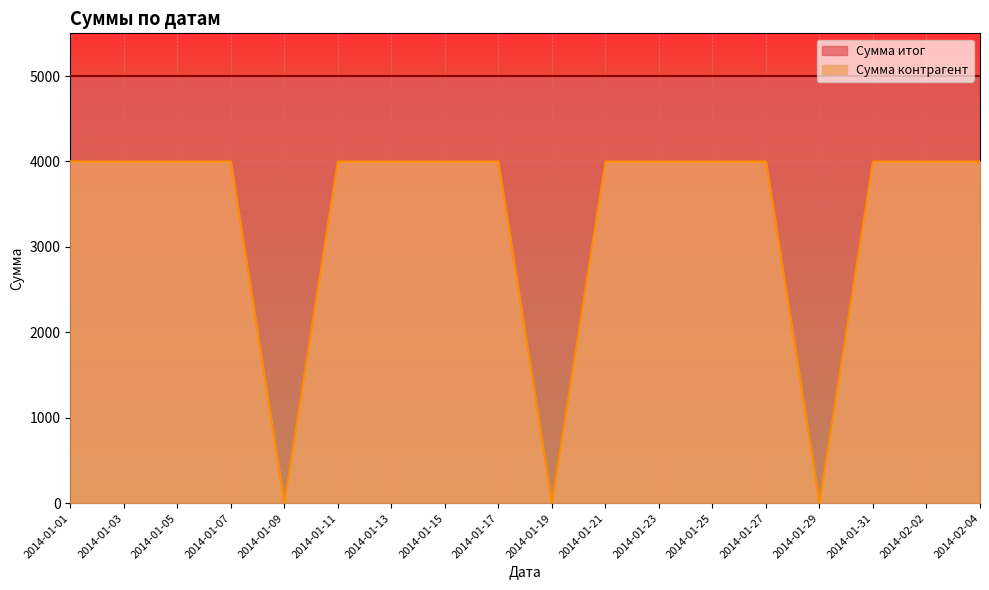

Does the chart display data point markers on the line(s)?

No